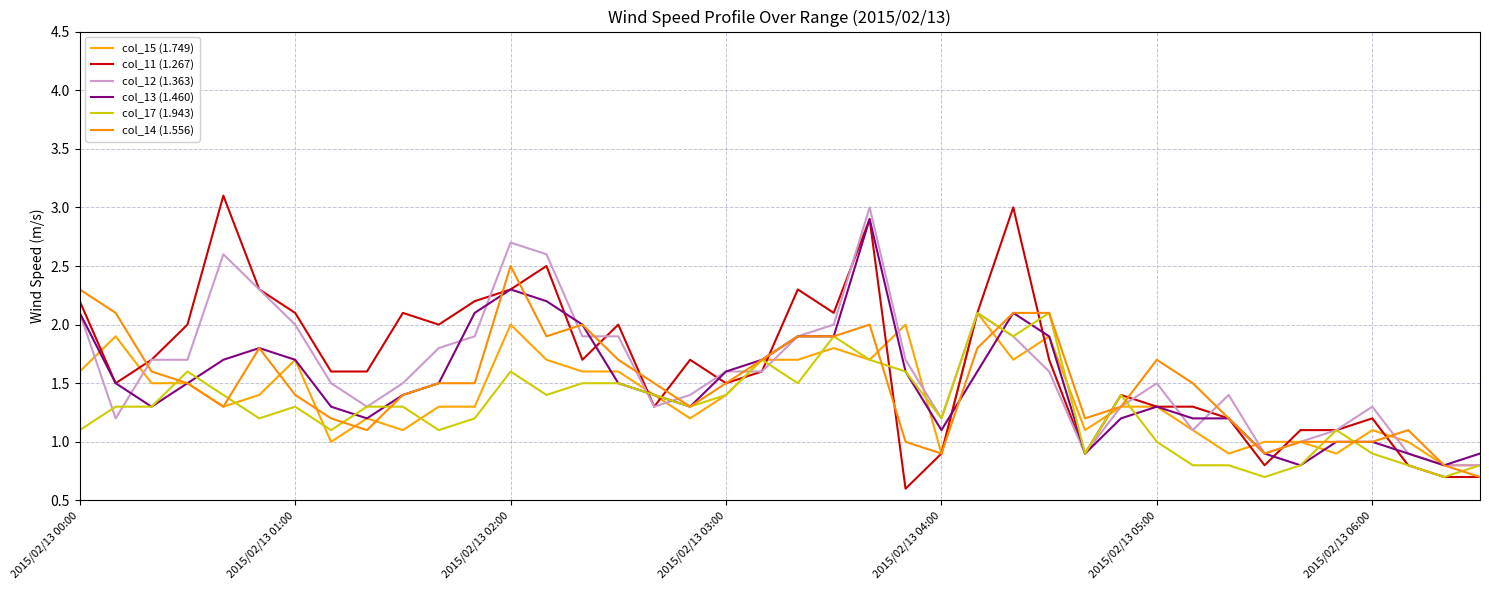

Does the chart display data point markers on the line(s)?

No